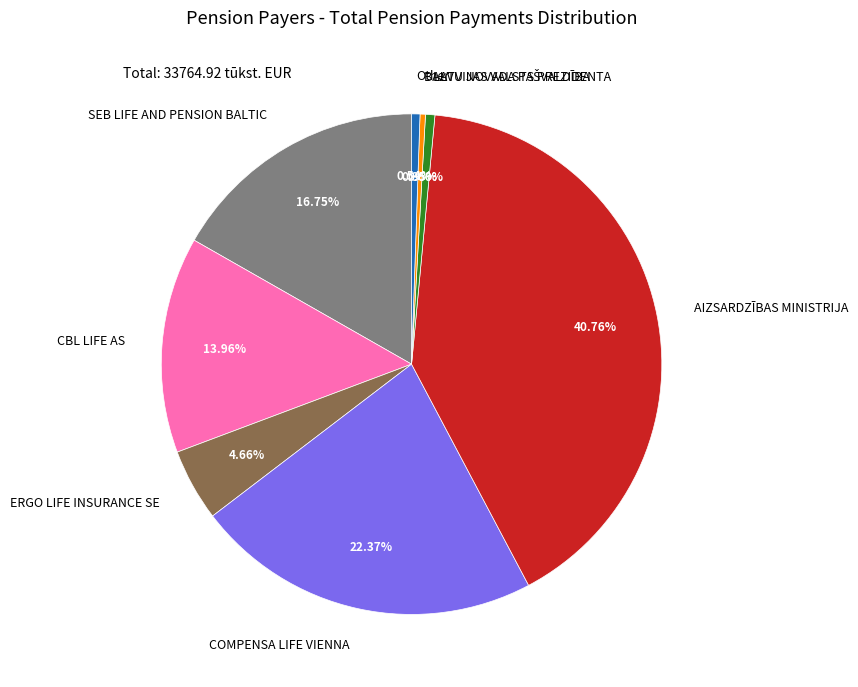

Which has a higher value, Other or SEB LIFE AND PENSION BALTIC?

SEB LIFE AND PENSION BALTIC